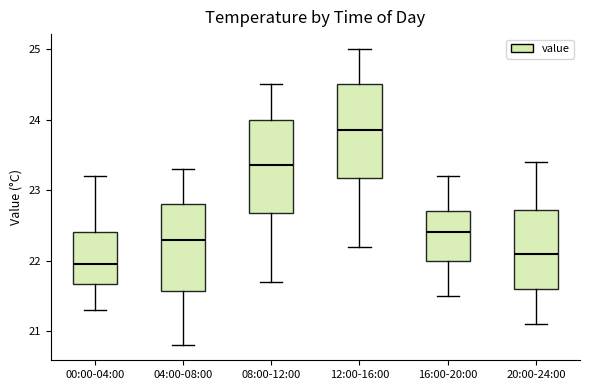

Which box has the lowest median line?

00:00-04:00